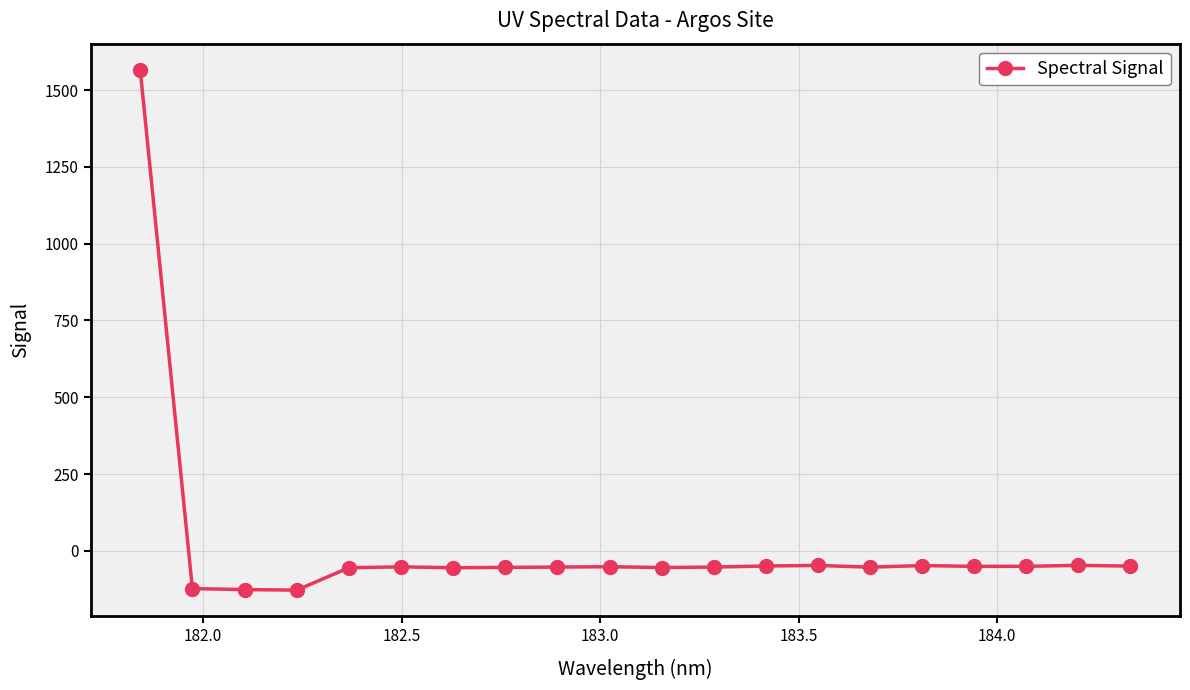

What is the difference between the maximum and minimum values?

1694.3